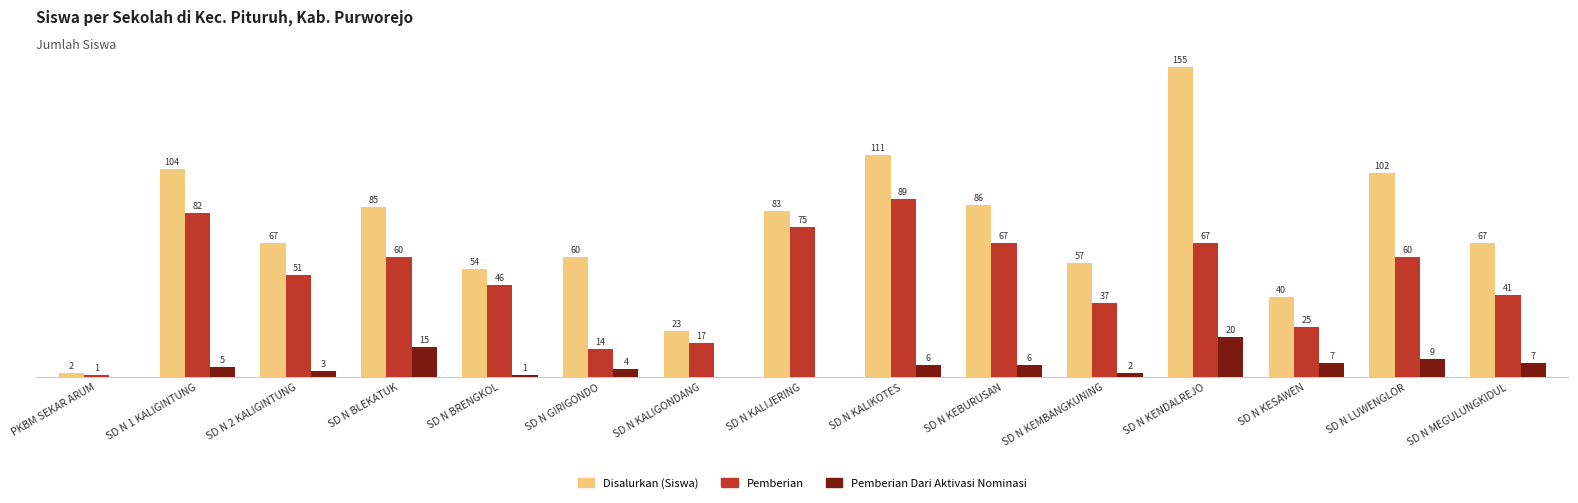

Which category has the highest value in the Pemberian Dari Aktivasi Nominasi series?

SD N KENDALREJO